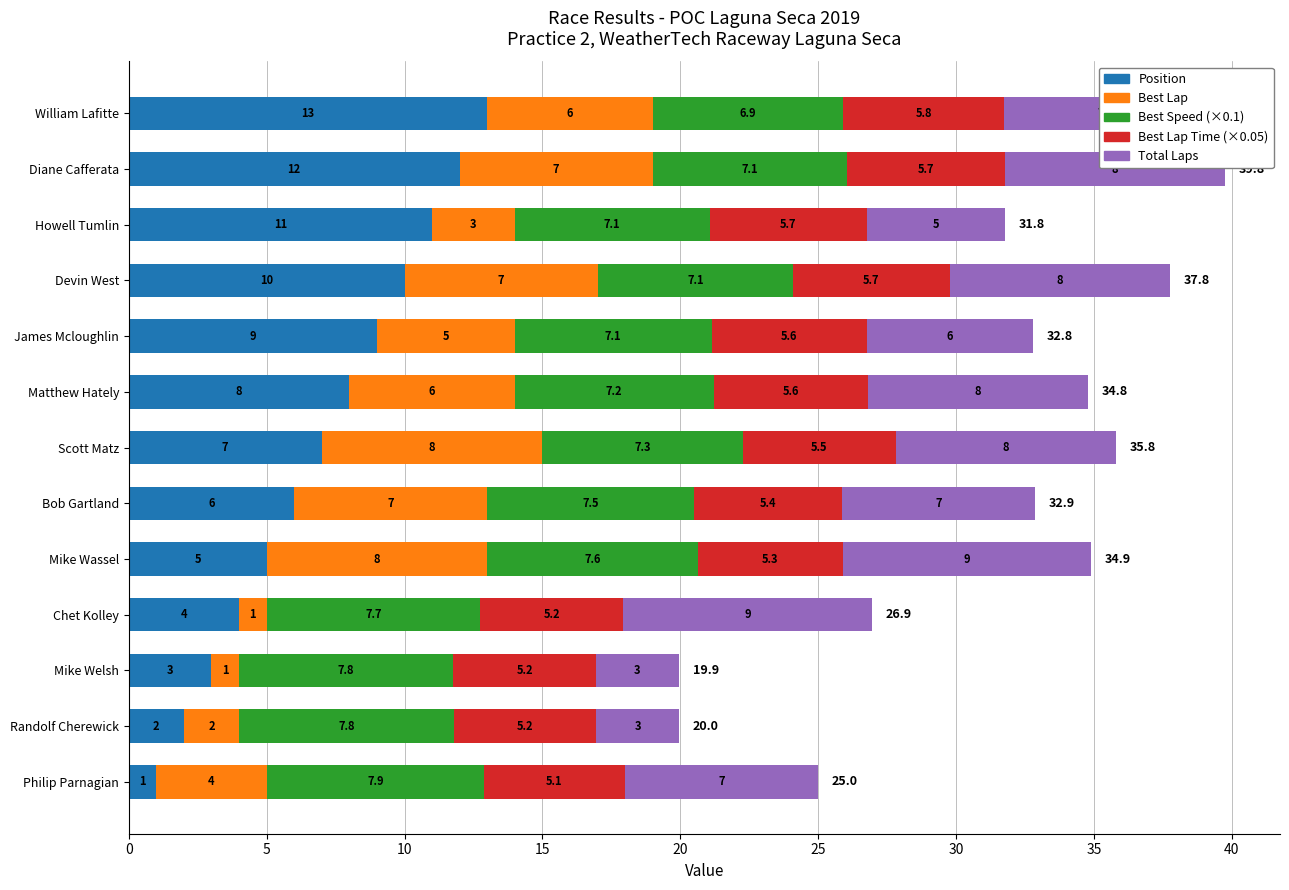

What is the maximum value for Position?

13.0